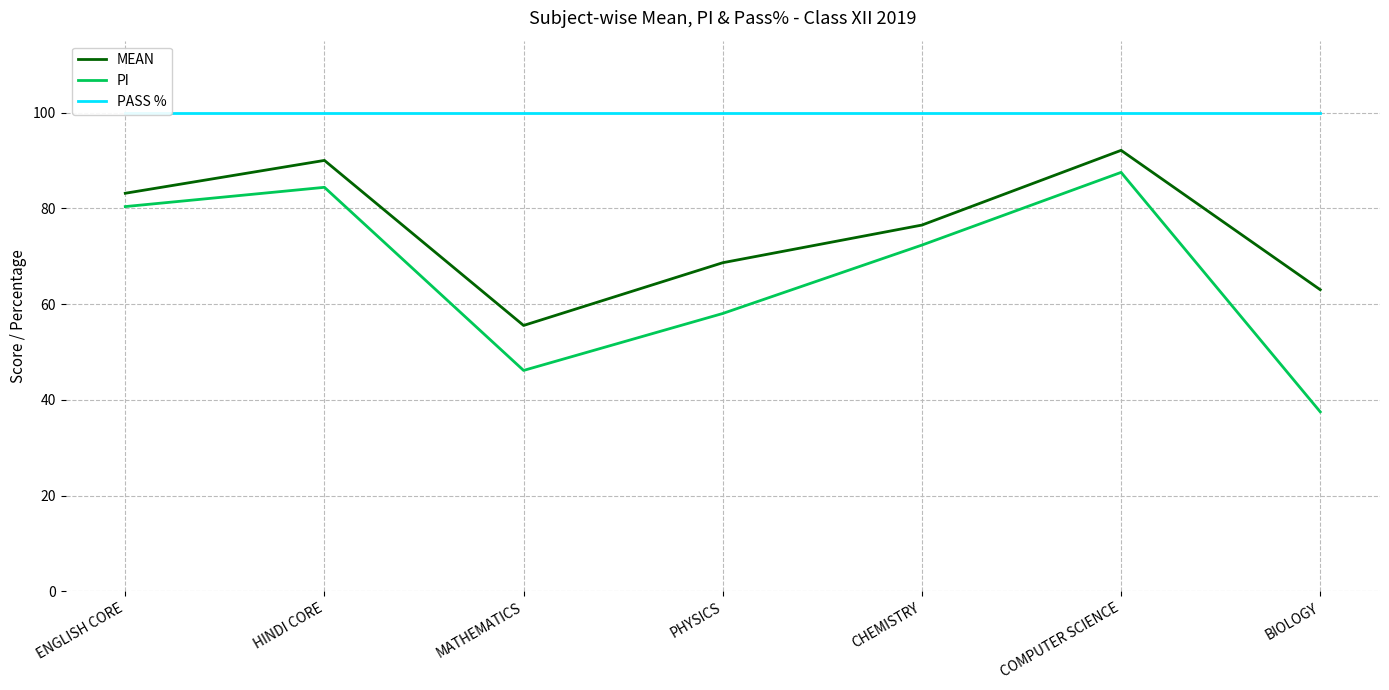

Reading left to right, extract all data points from this chart.

MEAN: 83.1	90.0	55.5	68.6	76.5	92.1	63.0
PI: 80.4	84.4	46.1	58.0	72.3	87.5	37.5
PASS %: 100.0	100.0	100.0	100.0	100.0	100.0	100.0